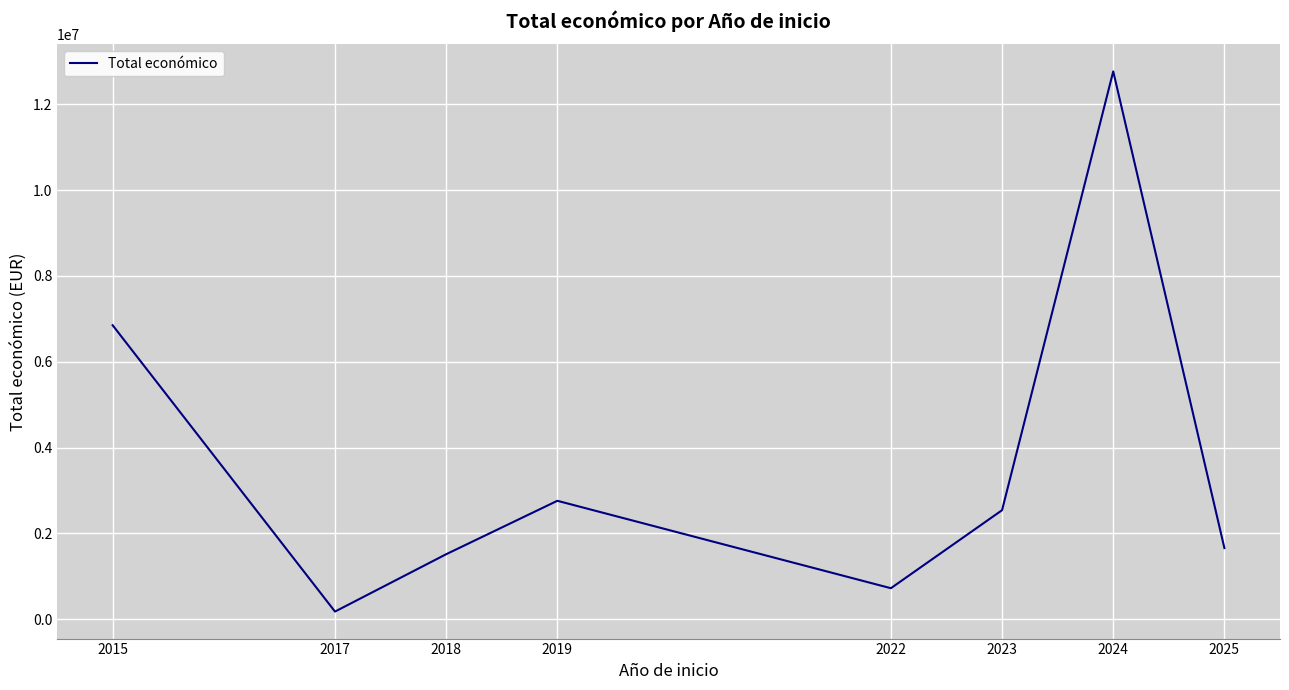

Is it true that the value at 2022 is 282322?

False